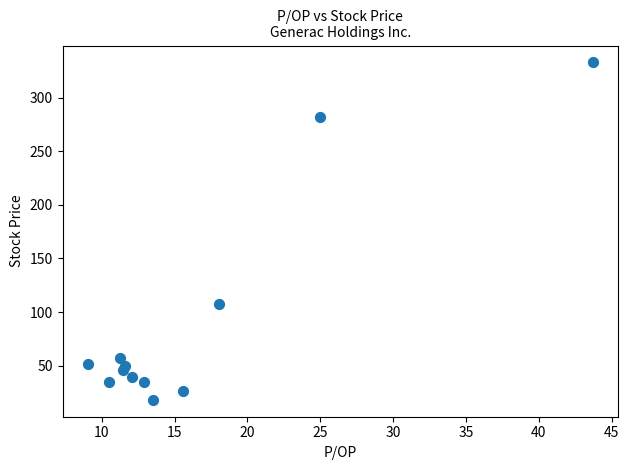

What Y value in the scatter plot is closest to 175?

107.3